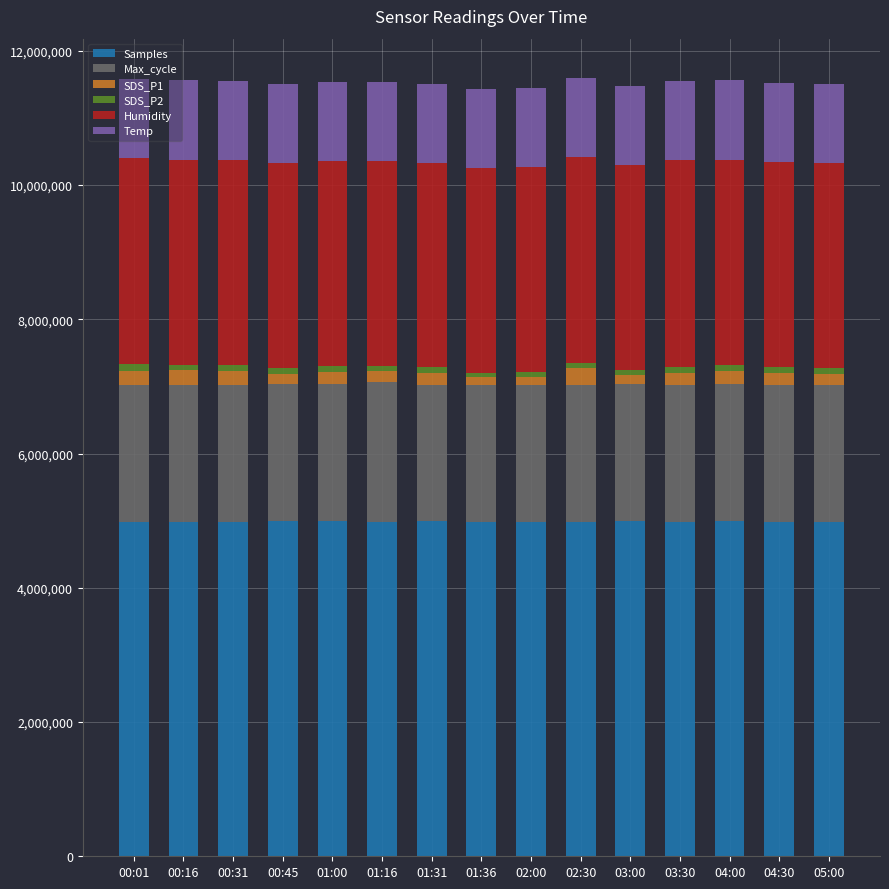

Is it true that Samples equals 1407078 at 01:00?

False